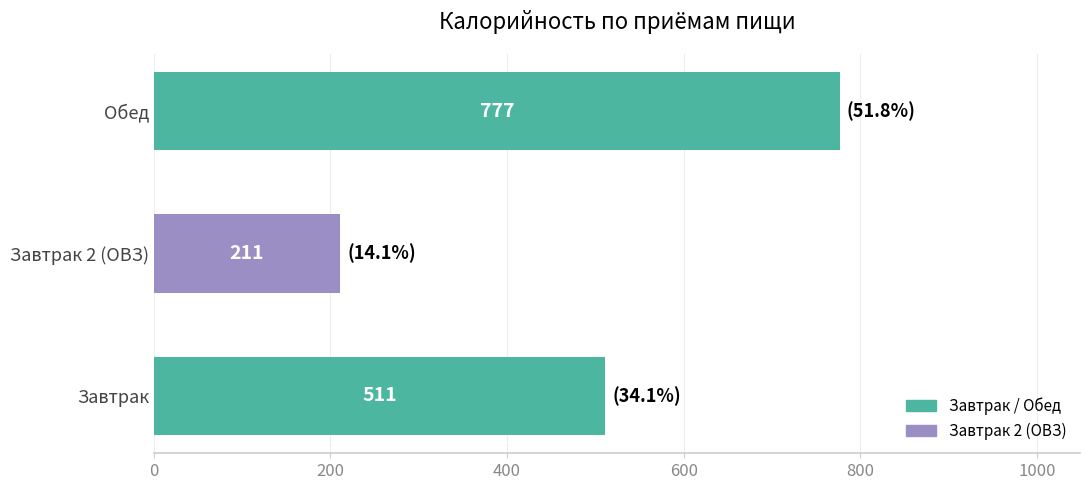

At which label is the value closest to 493?

Завтрак